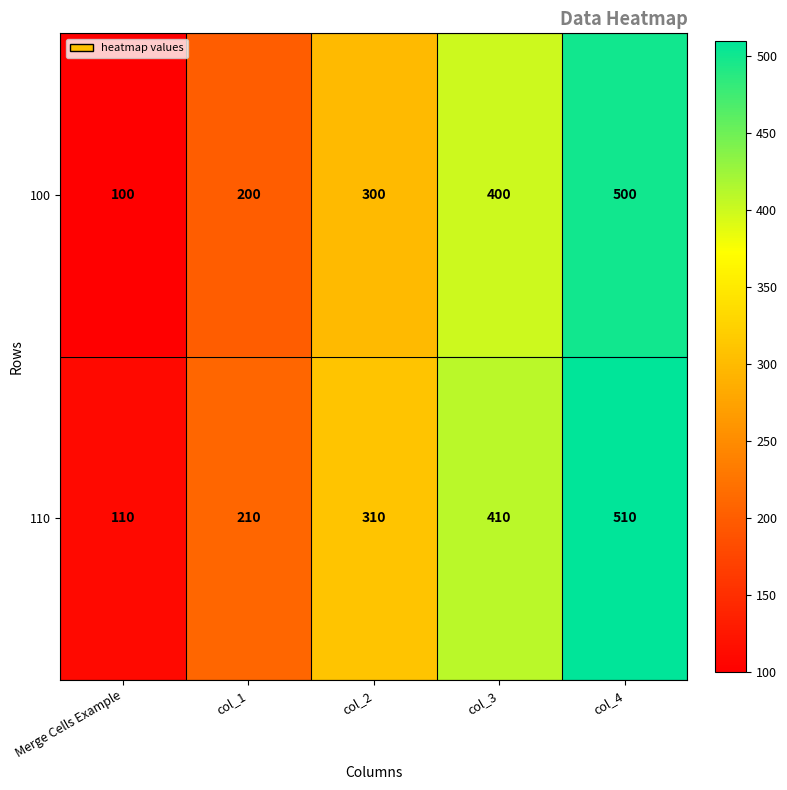

Count the number of categories in the chart.

5